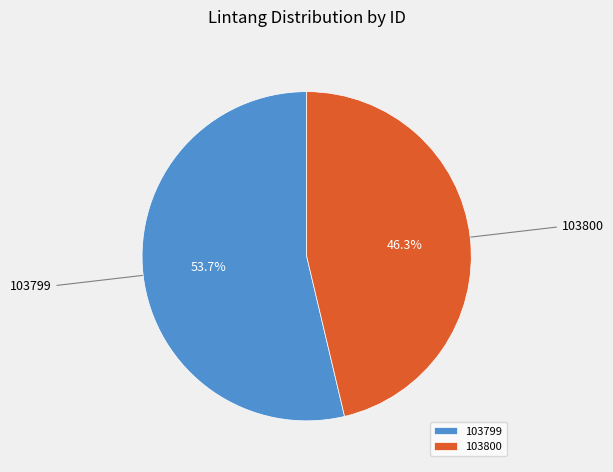

How many slices are in this pie chart?

2